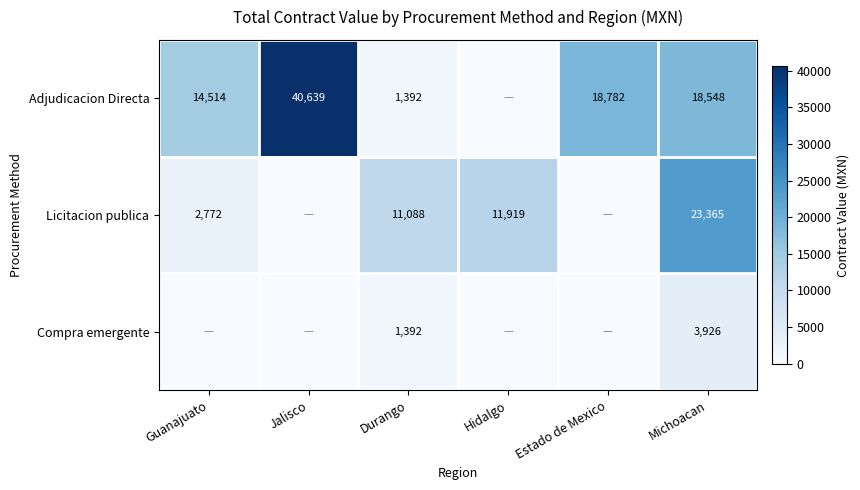

Is it true that Compra emergente equals 1392 at Durango?

True